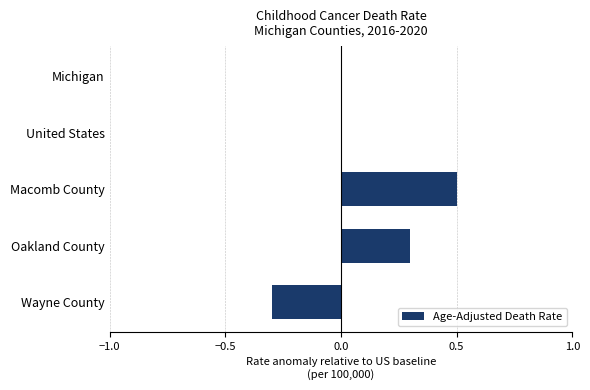

How many distinct data groups are displayed?

1